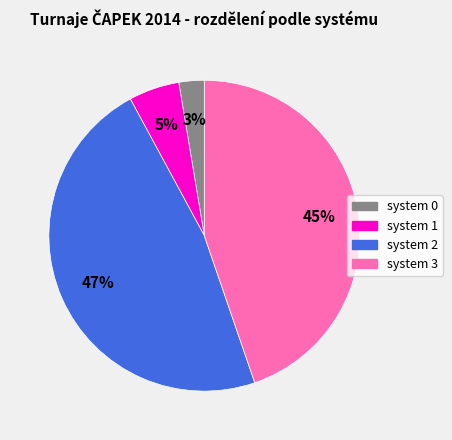

To the nearest percent, what is the average slice percentage?

25%